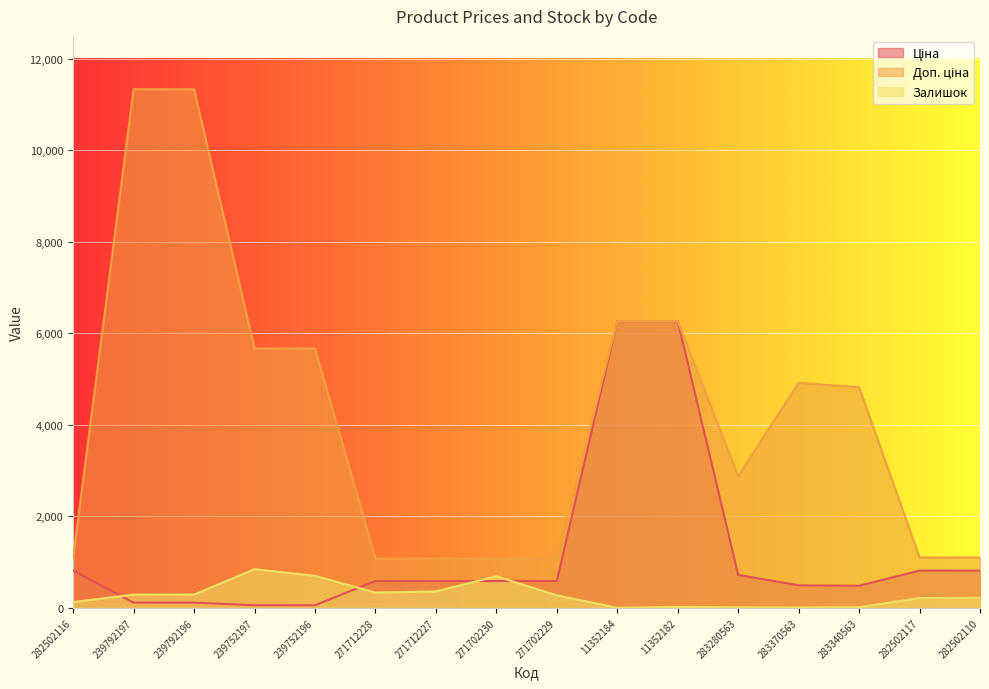

Where is the first local maximum for Залишок?

239752197